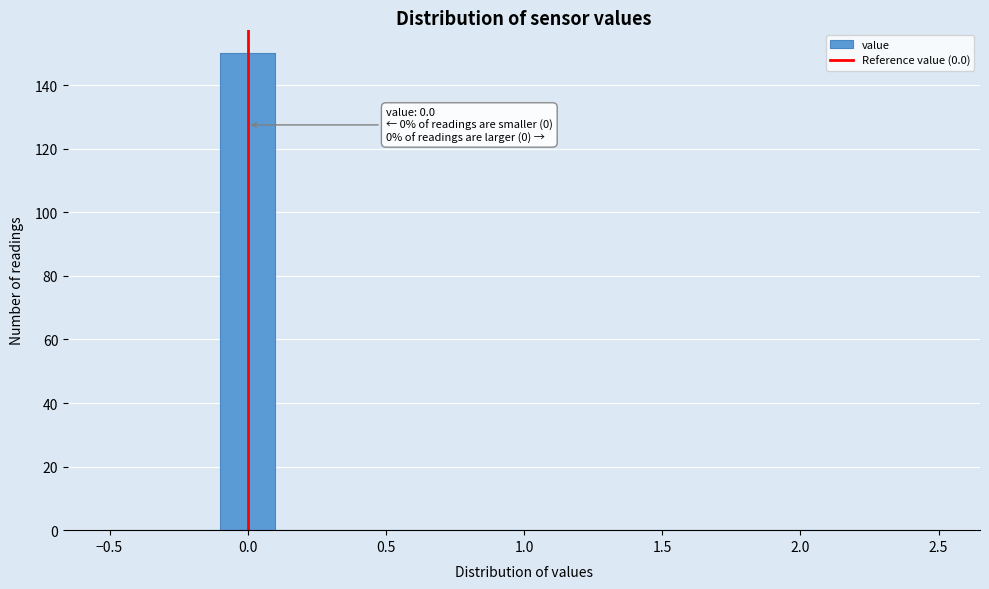

Over which range of the x-axis is the bar tallest?

-0.1 to 0.1